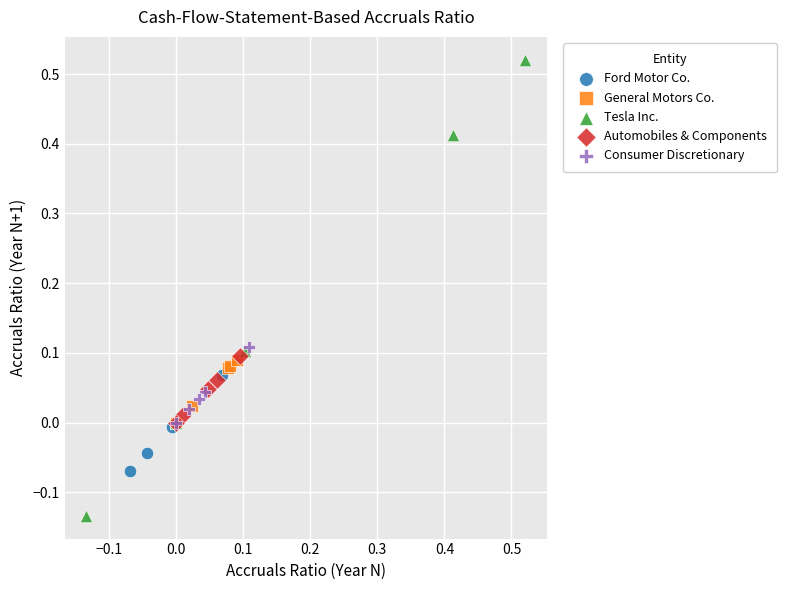

Which series contains the lowest Y value?

Tesla Inc.